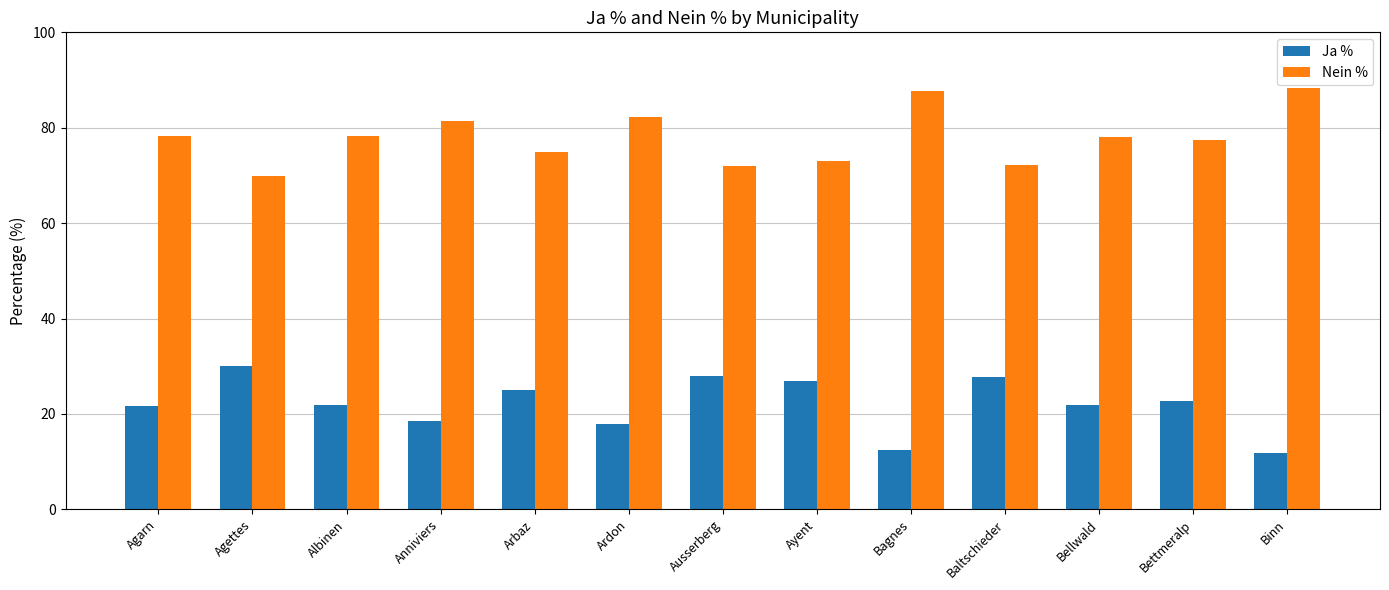

Rank the series by their maximum value, from highest to lowest.

Nein %, Ja %